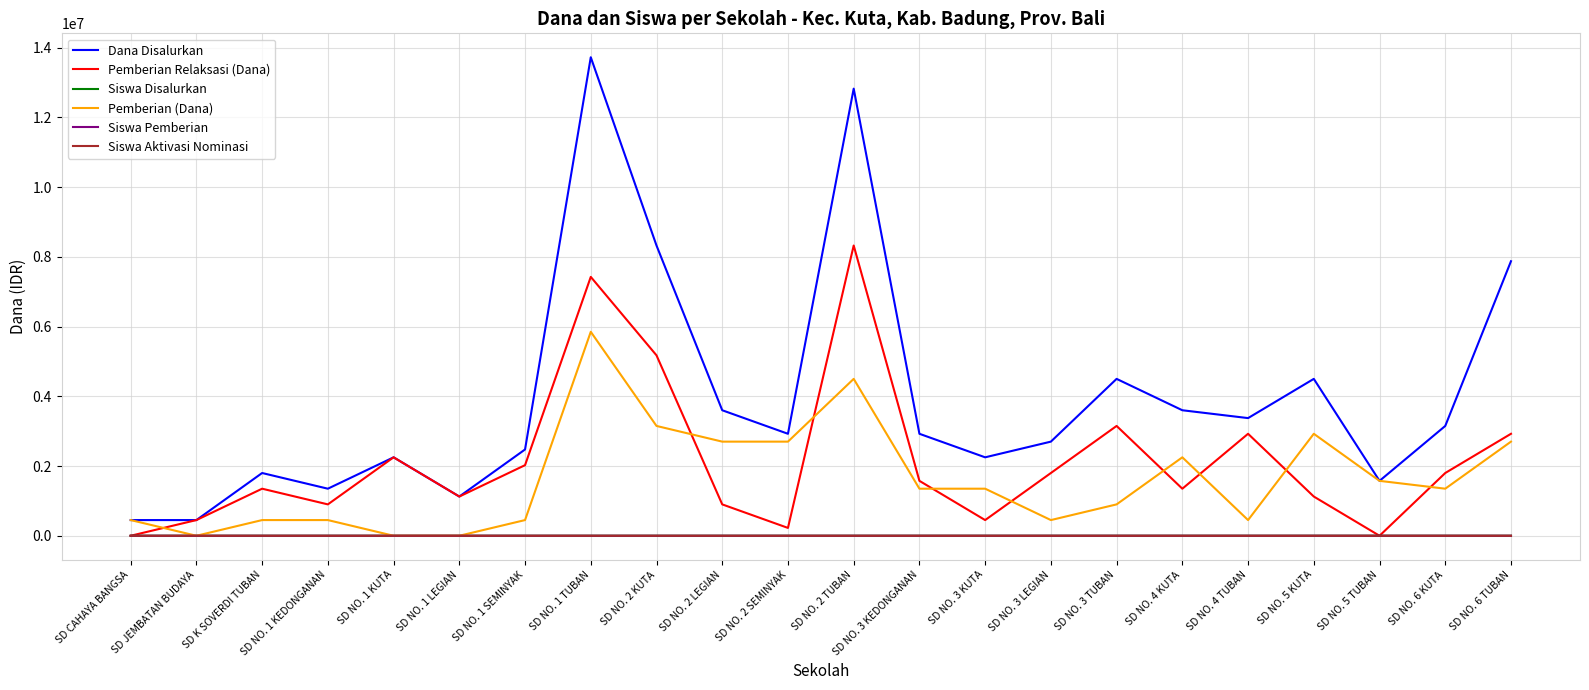

What is the approximate value of Pemberian Relaksasi (Dana) at SD NO. 4 KUTA?

1350000